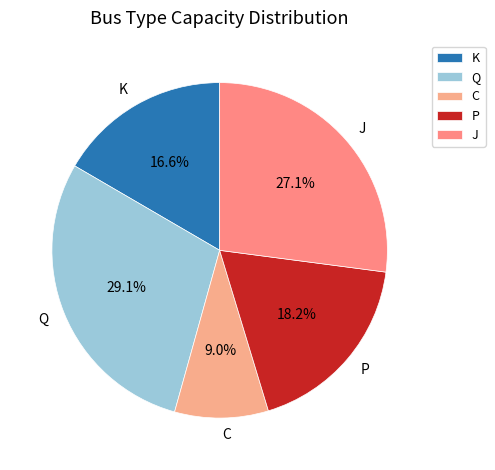

Which has a higher value, C or P?

P